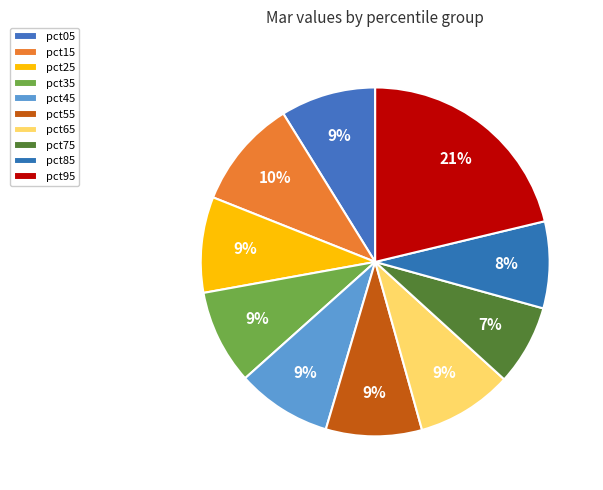

What percentage is the pct45 slice, to the nearest percent?

9%